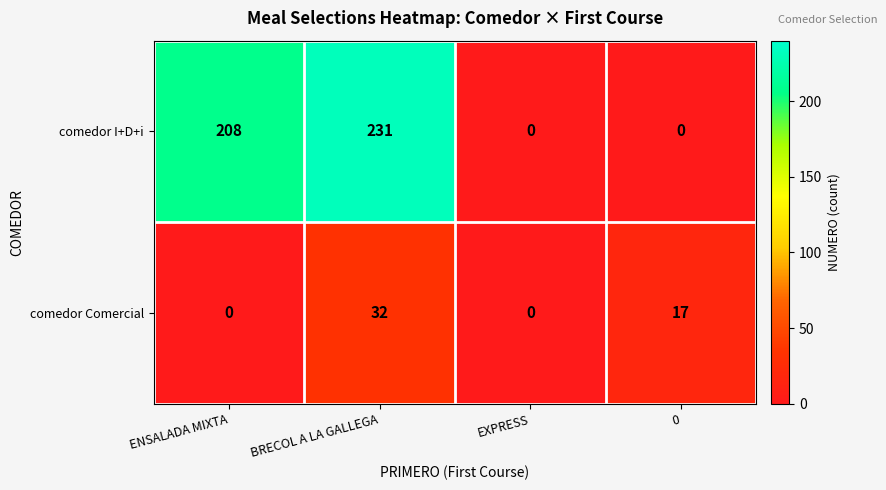

What is the sum of all comedor Comercial values?

49